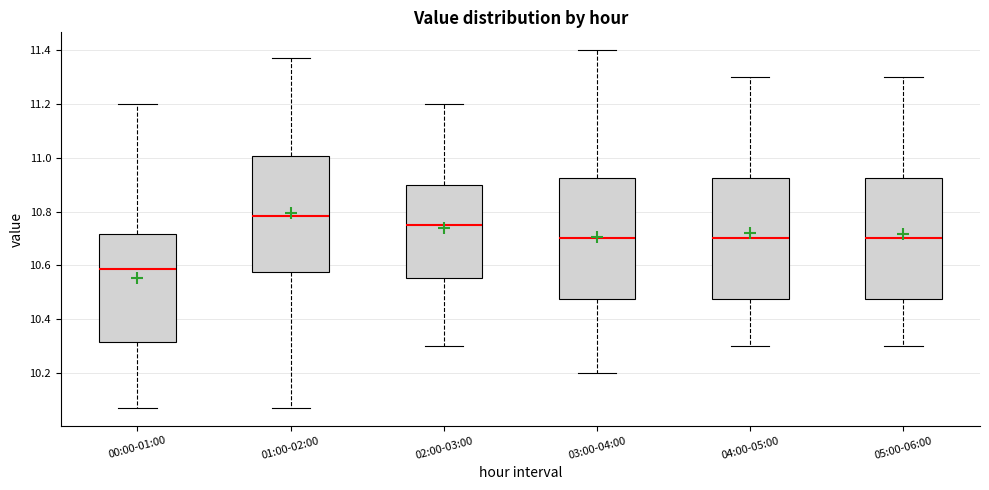

Where is the upper edge of the box for 00:00-01:00 on the y-axis? The values are not printed on the chart, so give them approximately, as read against the axis.

10.72